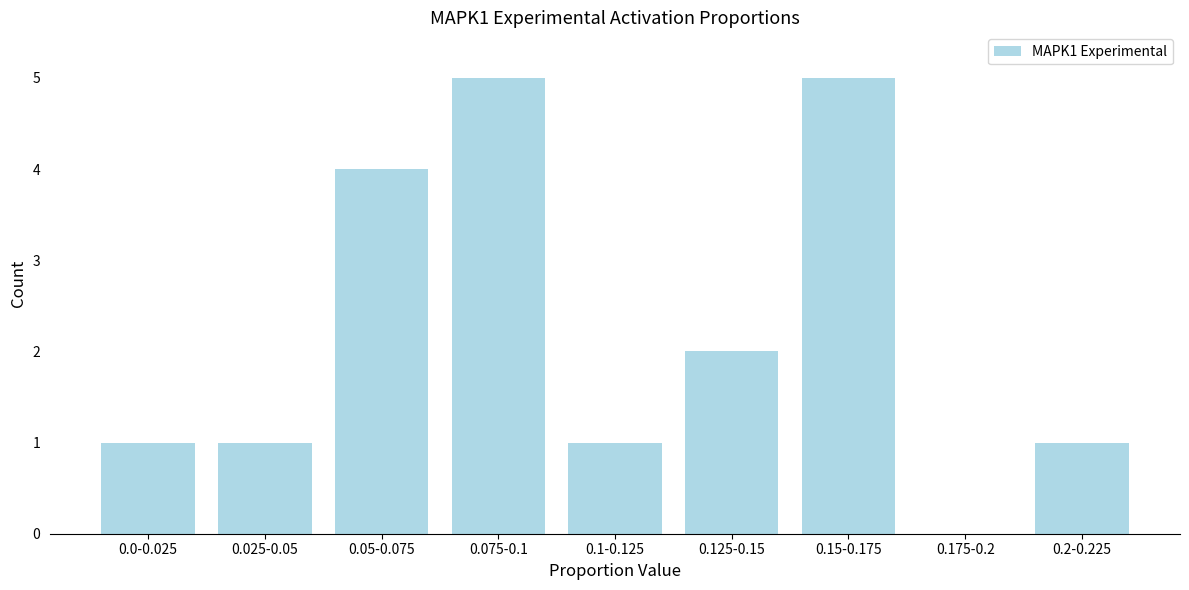

Reading left to right, extract all data points from this chart.

0.0-0.025=1	0.025-0.05=1	0.05-0.075=4	0.075-0.1=5	0.1-0.125=1	0.125-0.15=2	0.15-0.175=5	0.175-0.2=0	0.2-0.225=1